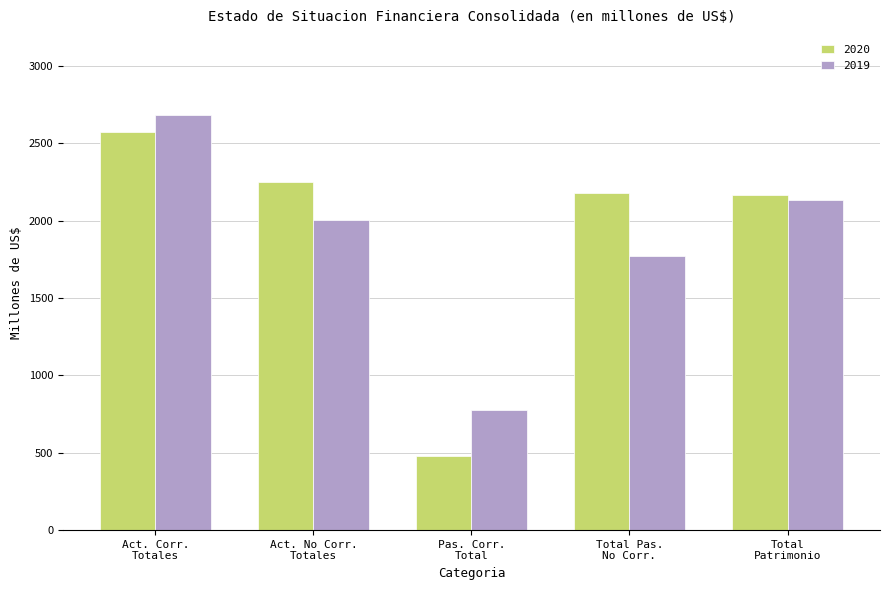

What is the maximum value shown in the chart?

2682.2